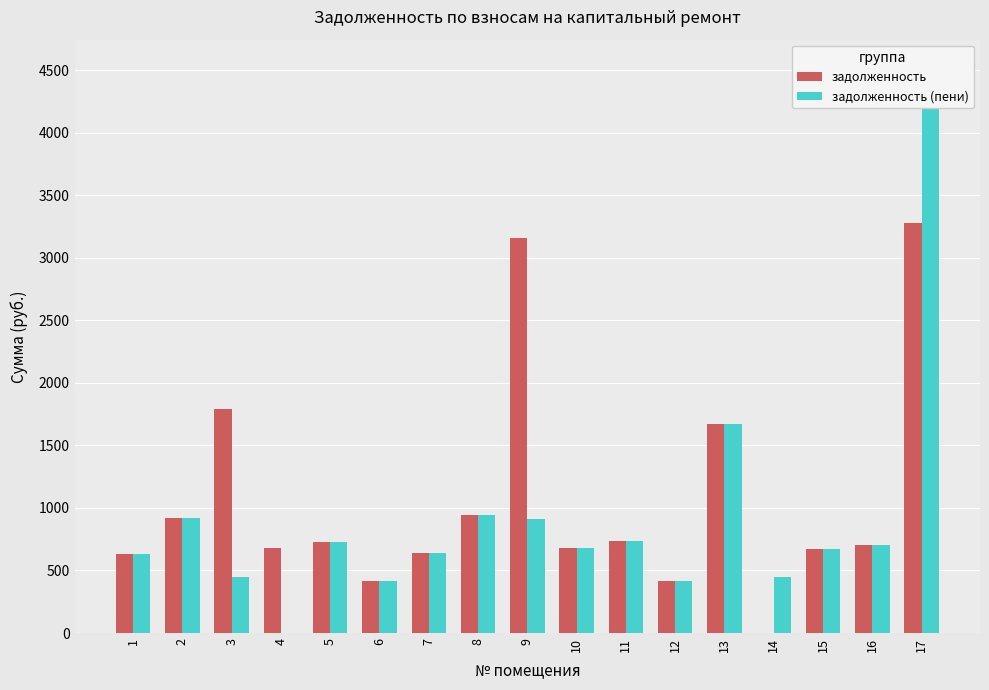

Which series has the largest range (max minus min)?

задолженность (пени)